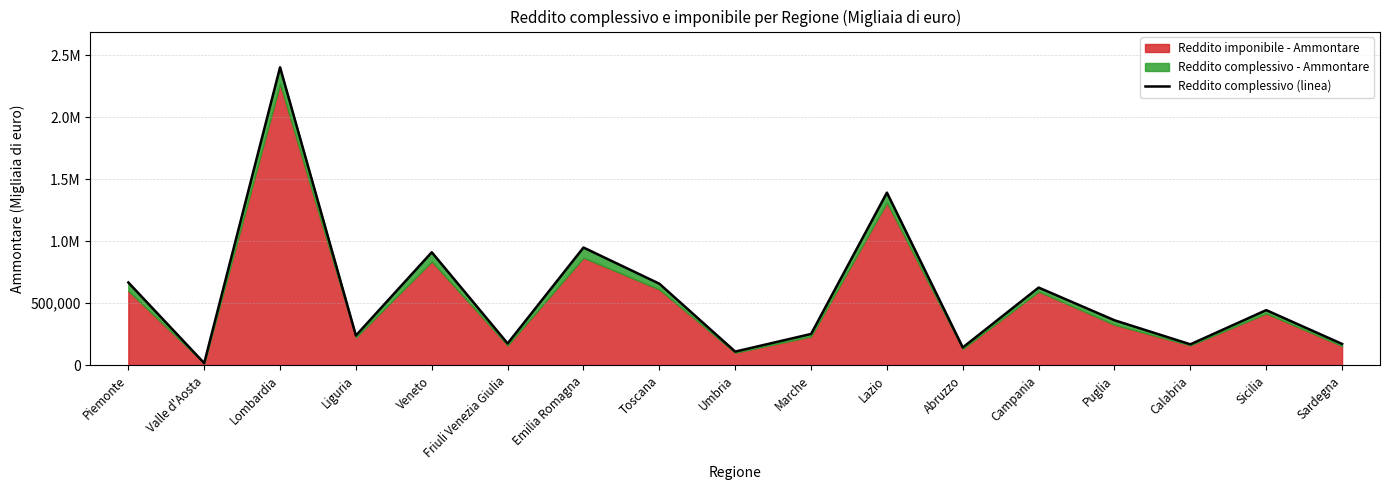

Does the chart display data point markers on the line(s)?

No